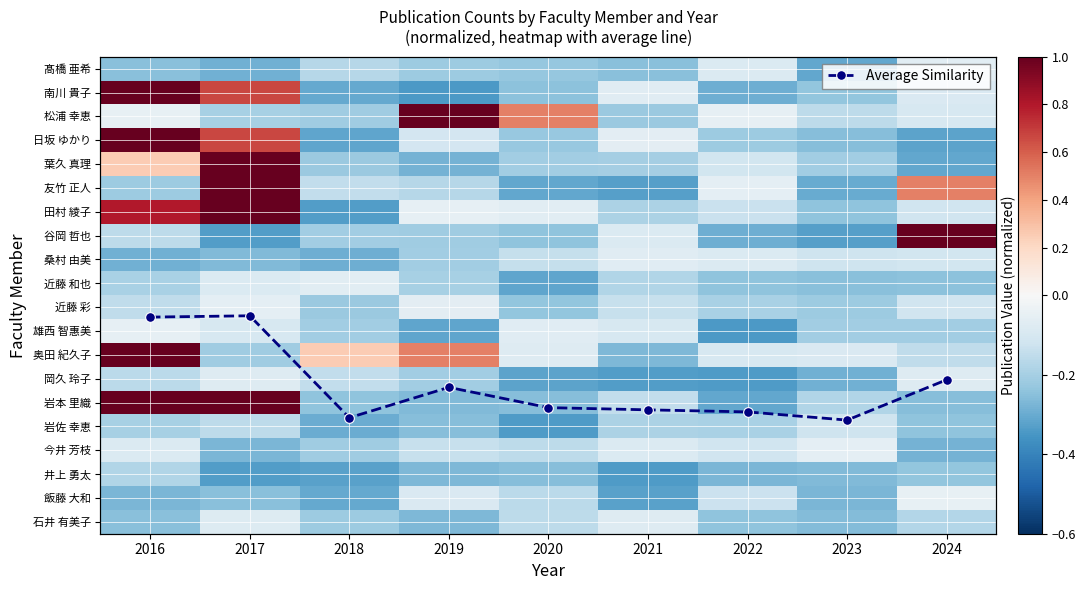

True or false: the data shows 4.1 at 2024.

False